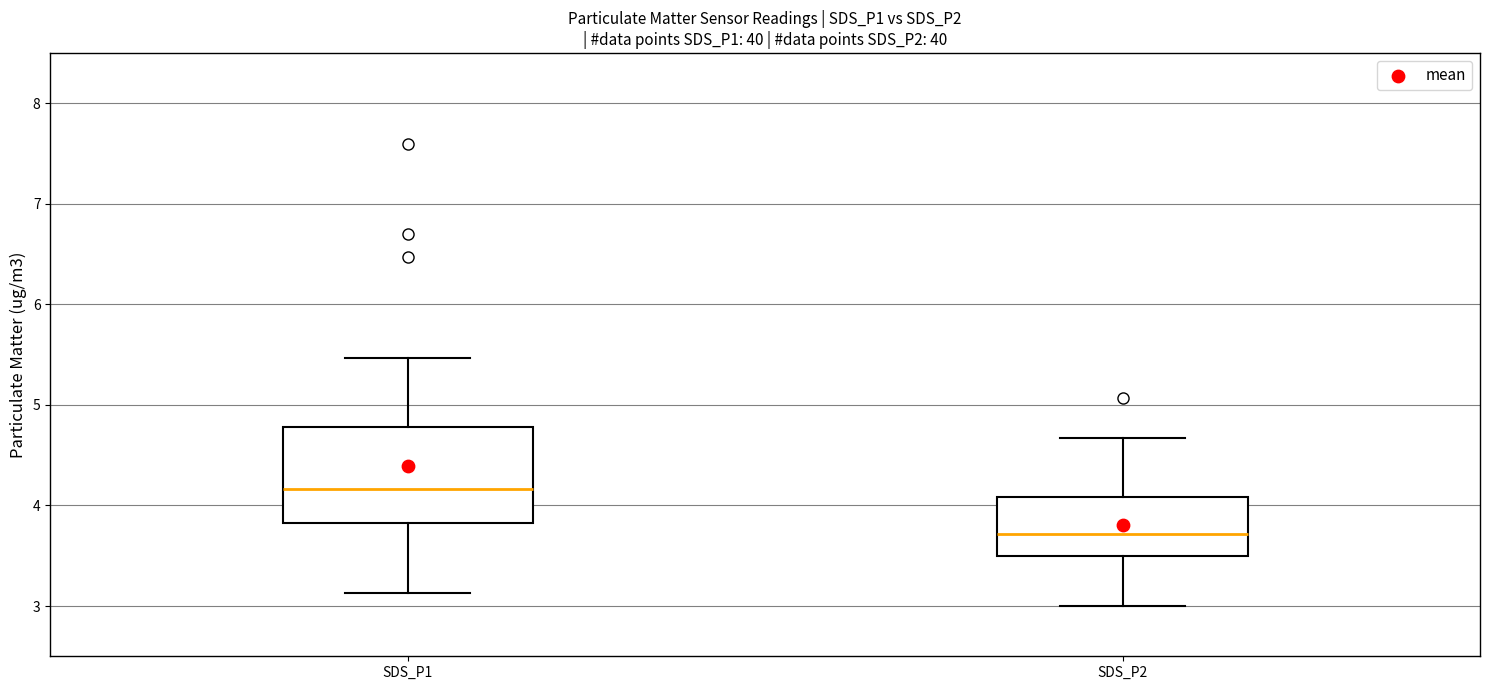

Reading left to right, read every box against the y-axis: the position of its median line, the range the box covers, and the ends of its whiskers. The values are not printed on the chart, so give them approximately, as read against the axis.

SDS_P1: median 4.2, box 3.8 to 4.8, whiskers 3.1 to 5.5
SDS_P2: median 3.7, box 3.5 to 4.1, whiskers 3.0 to 4.7